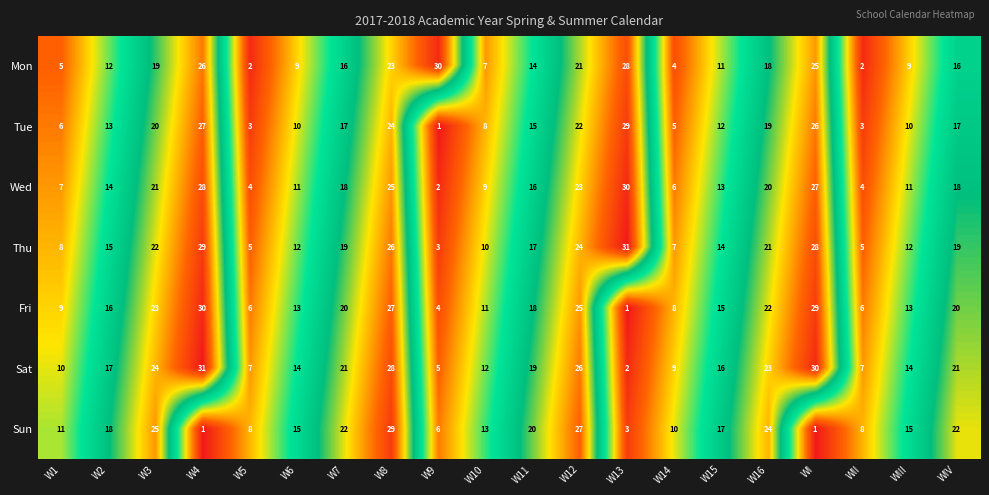

What is the maximum value shown in the chart?

31